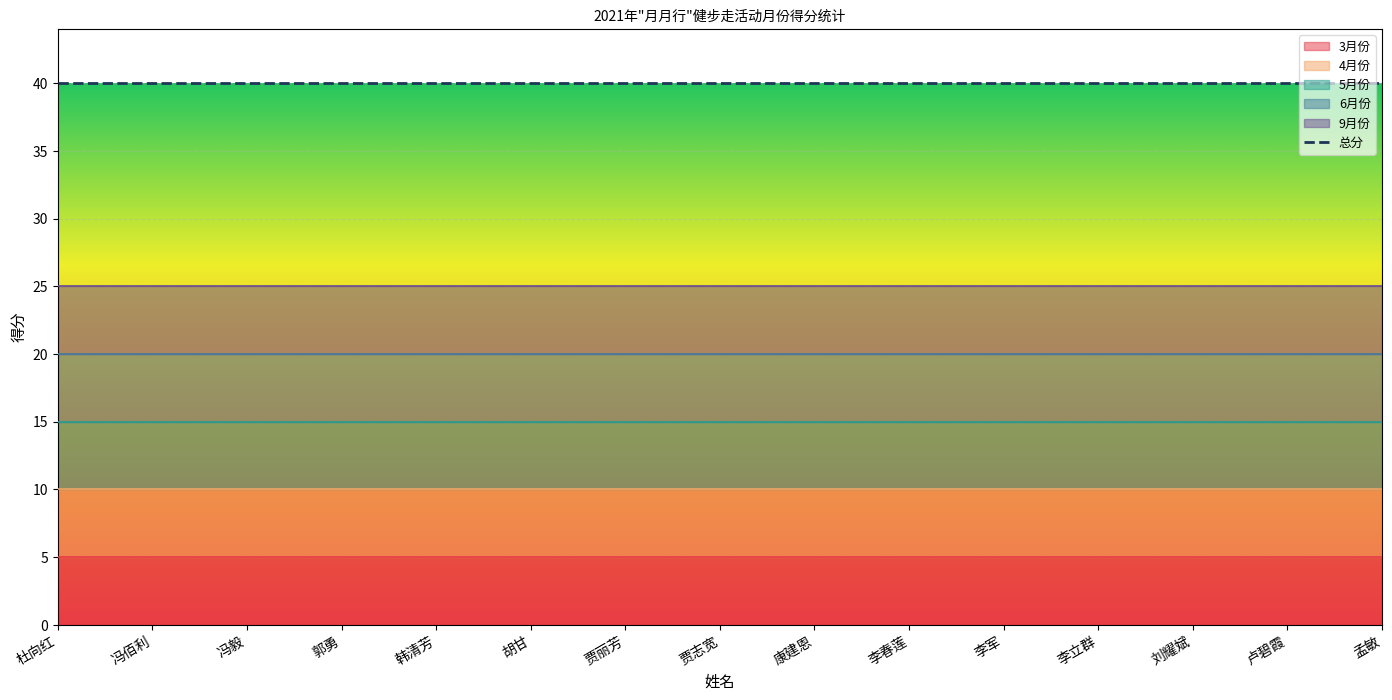

What is the label of the 11th point from the right?

韩清芳